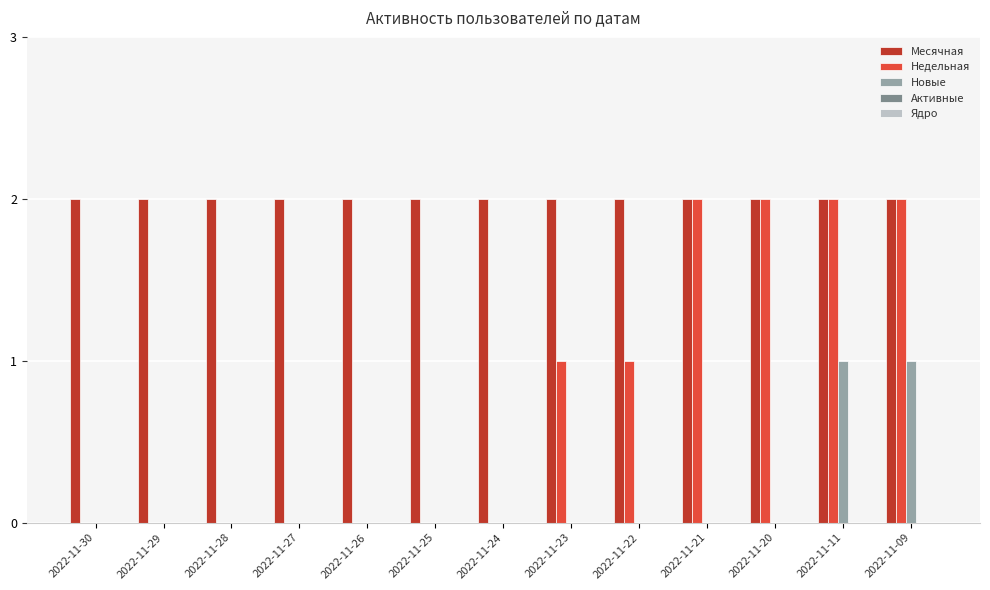

Which series has the widest spread of values?

Недельная